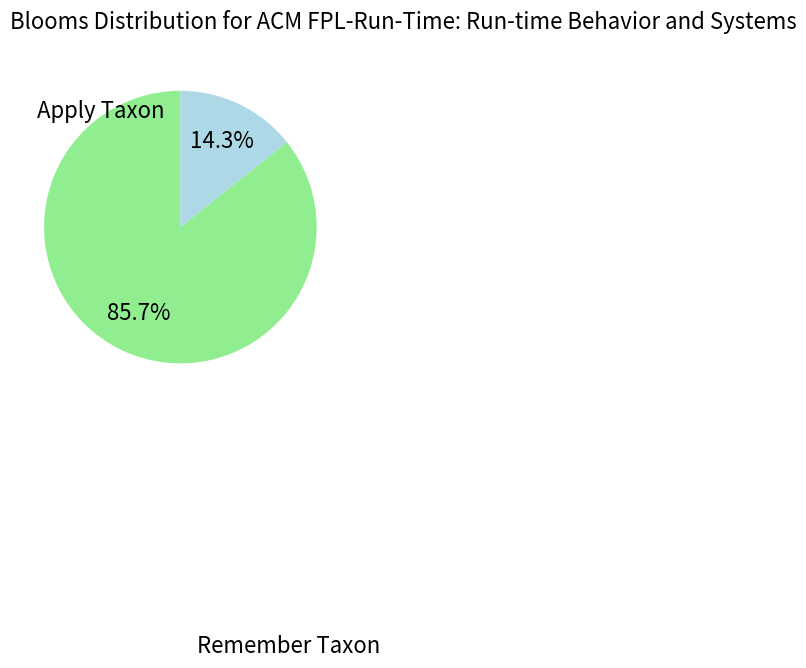

Does any single category account for the majority?

Yes